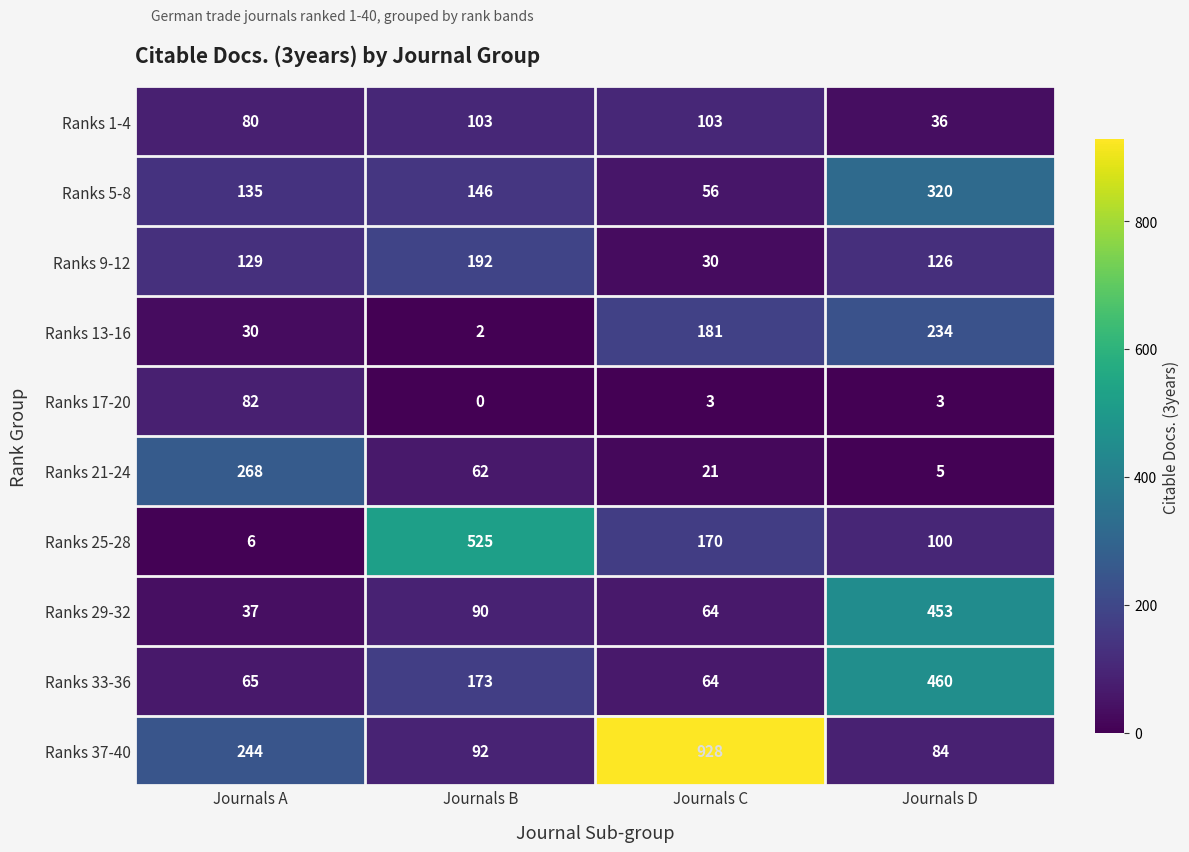

Which series has the largest range (max minus min)?

Ranks 37-40